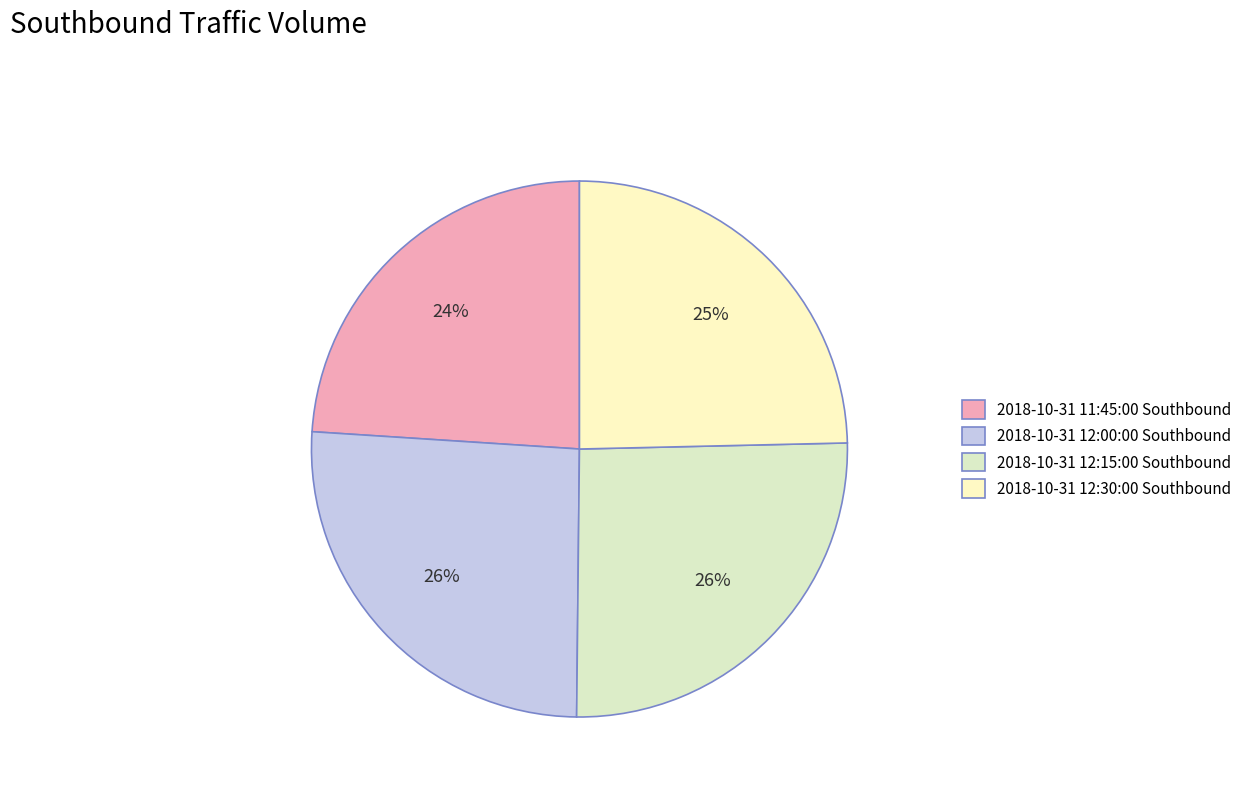

To the nearest percent, what is the combined percentage of 2018-10-31 12:00:00 Southbound and 2018-10-31 11:45:00 Southbound?

50%